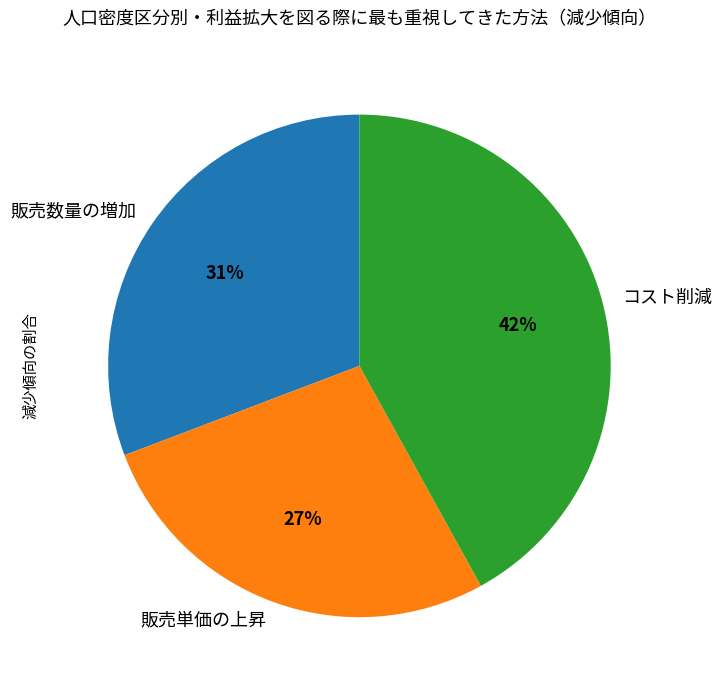

What is the smallest slice in the pie chart?

販売単価の上昇